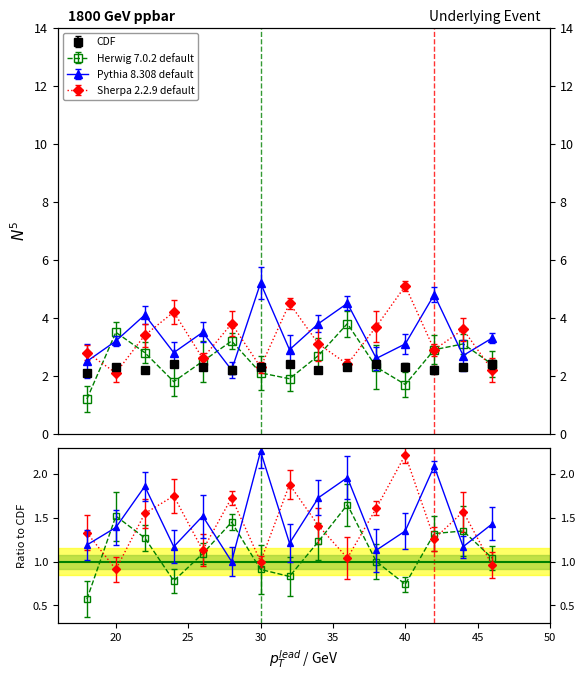

What is the difference between the Sherpa 2.2.9 default values at 24 and 40?

0.9